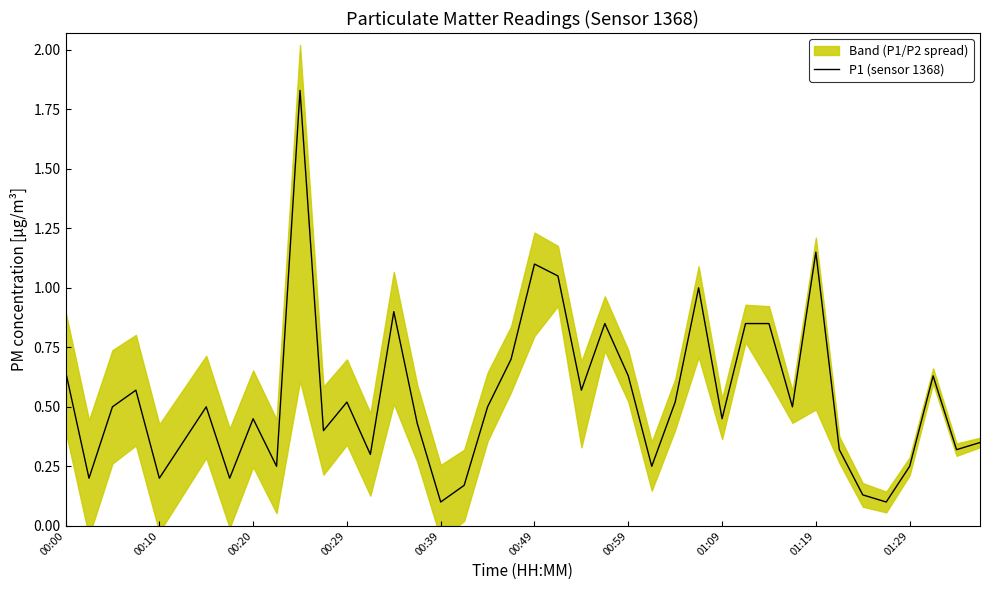

At which label is the value closest to 0?

00:39